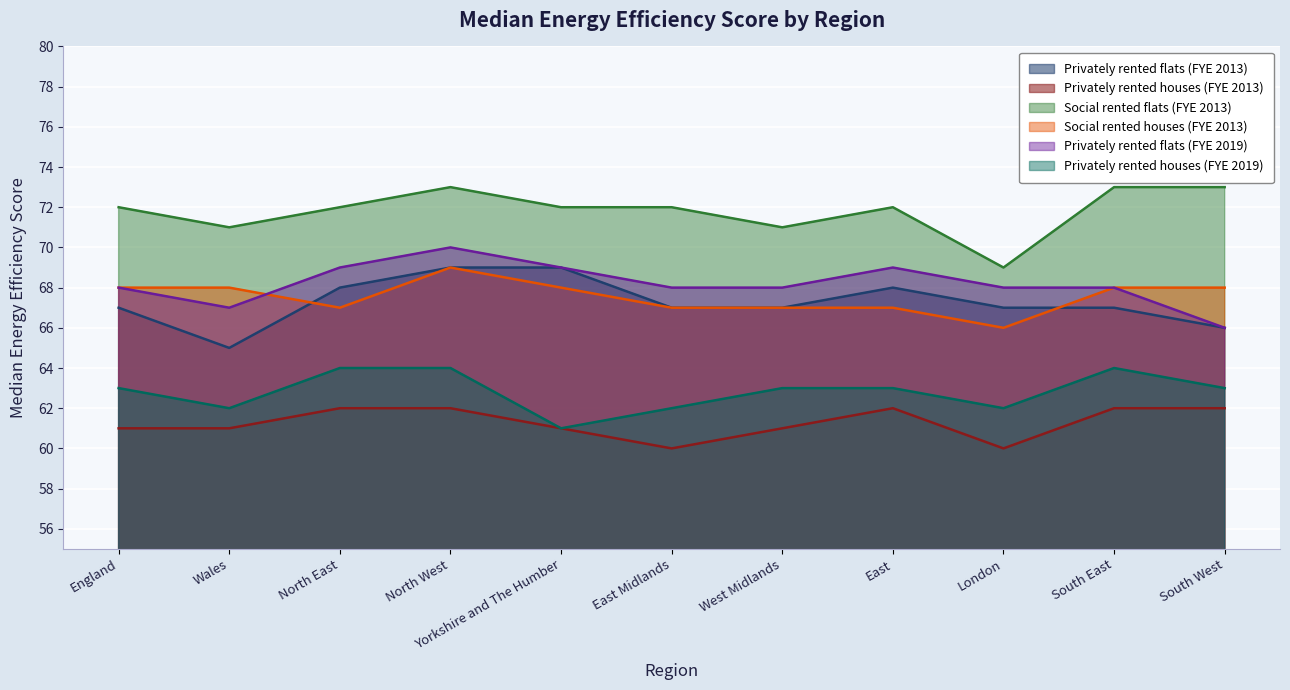

What is the minimum value for Social rented flats (FYE 2013)?

69